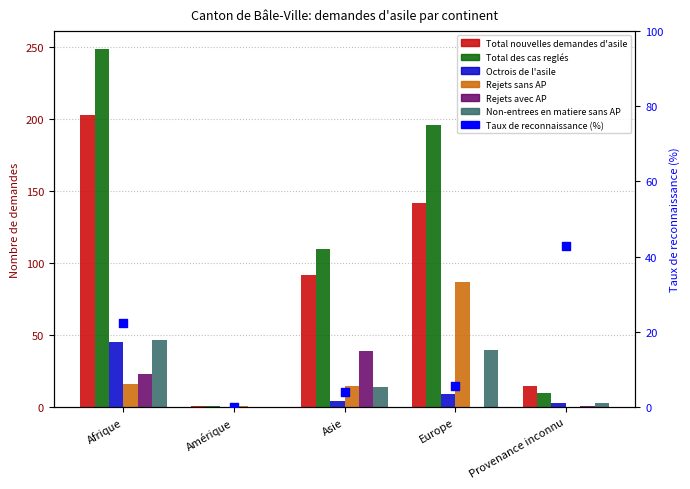

Is the value of Total nouvelles demandes d'asile at Europe greater than the value of Rejets avec AP at Provenance inconnu?

Yes